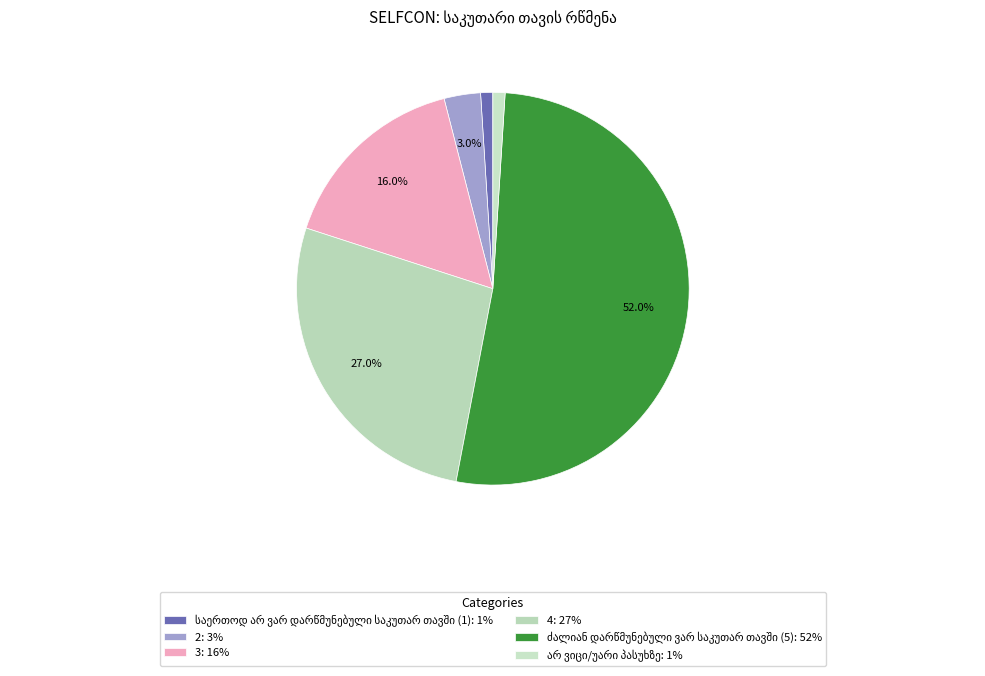

How many slices are in this pie chart?

6